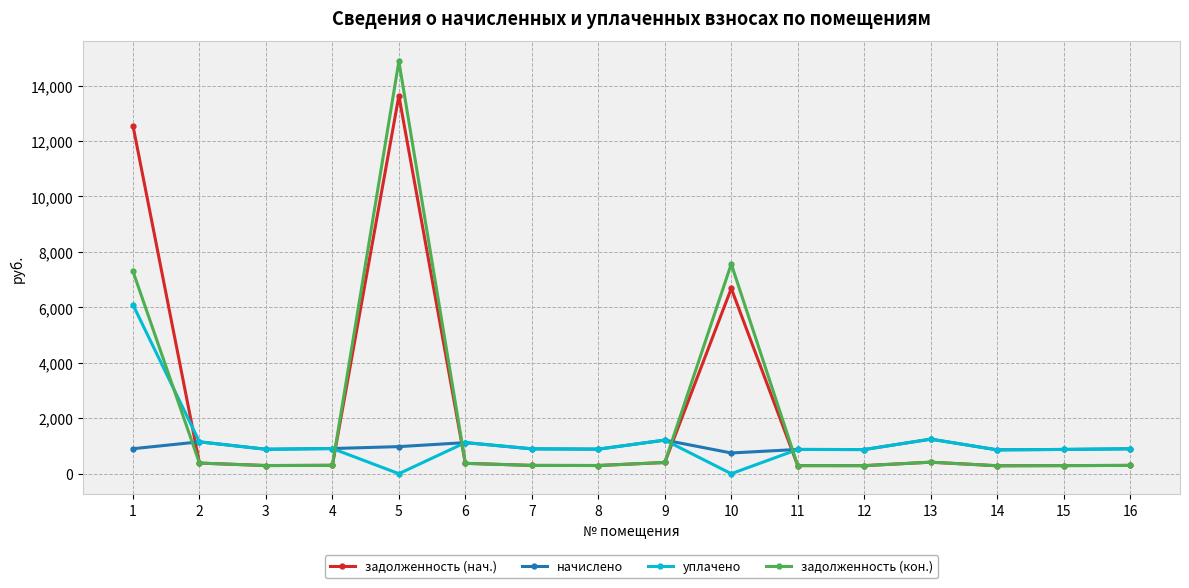

True or false: задолженность (нач.) and уплачено cross at least once.

True